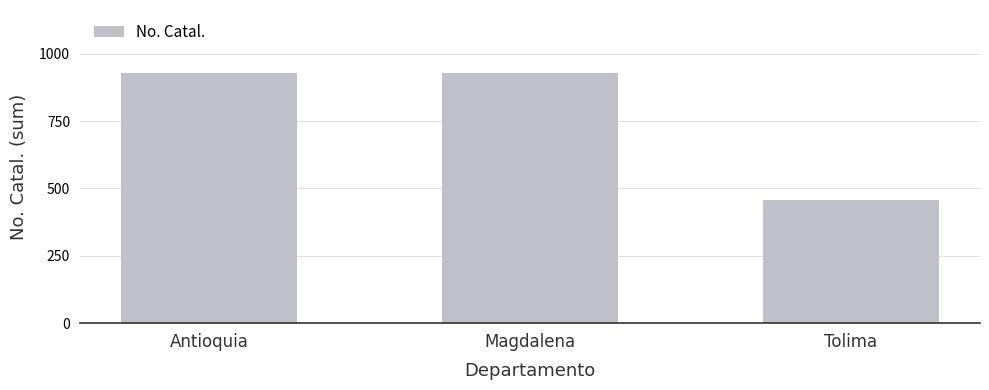

What is the difference between the maximum and minimum values?

473